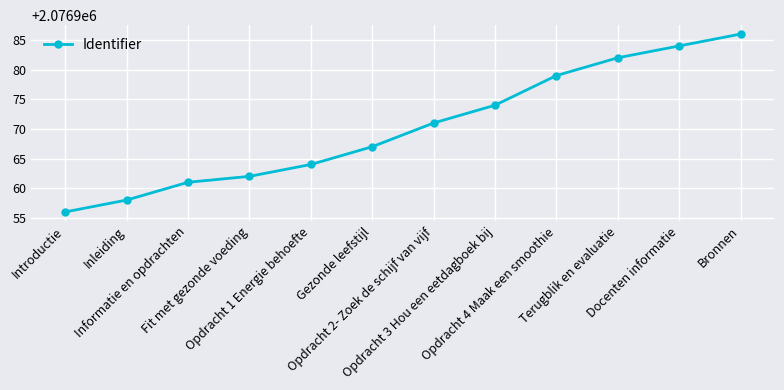

The chart shows a value of 2076979 at Opdracht 4 Maak een smoothie. True or false?

True